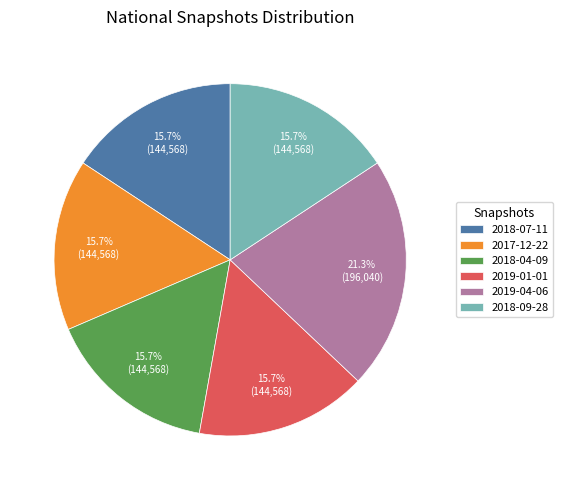

To the nearest percent, what is the average slice percentage?

17%